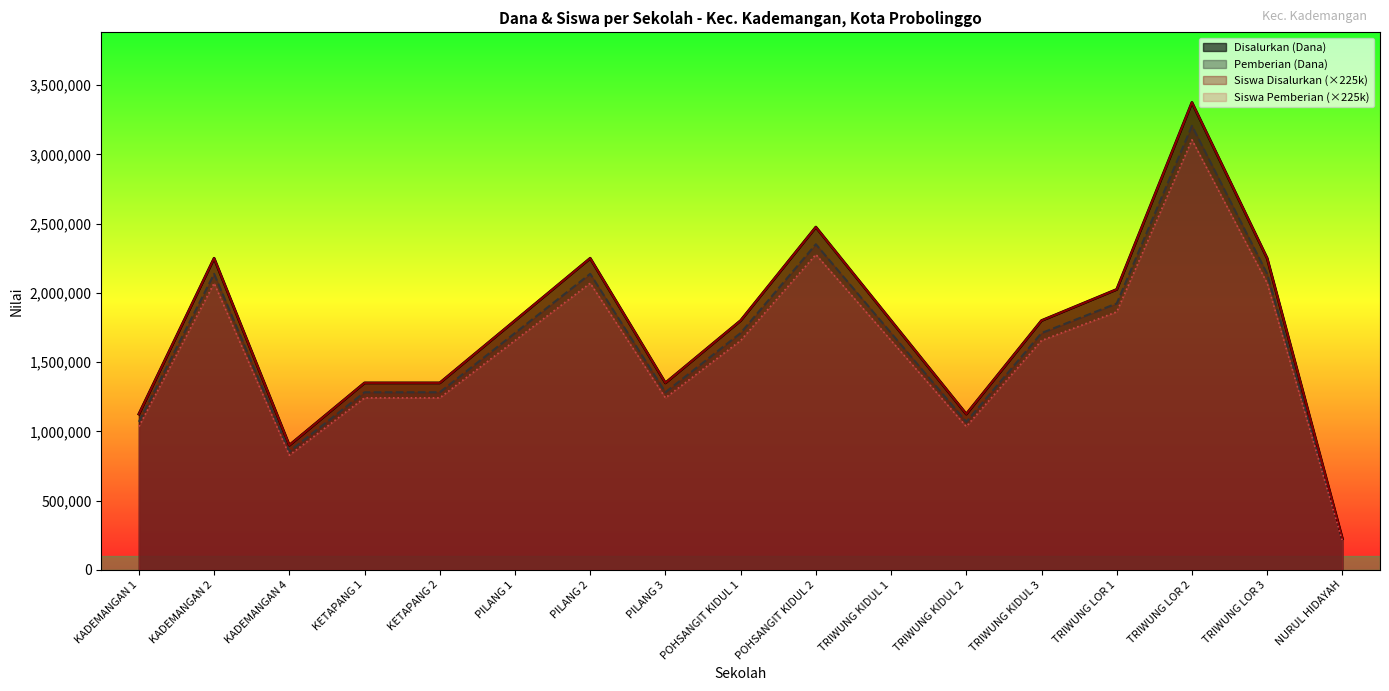

Where is Siswa Pemberian nearest to the value 1656000?

PILANG 1